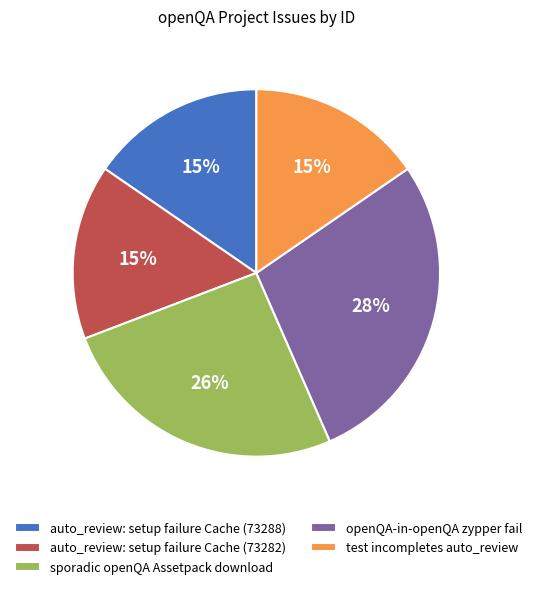

Is the sum of auto_review: setup failure Cache (73288) and test incompletes auto_review greater than half?

No